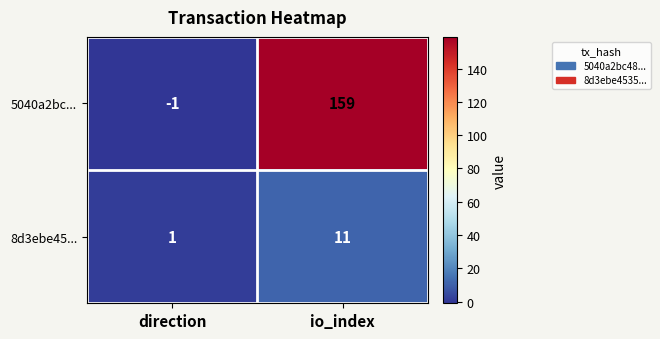

Reading left to right, extract all data points from this chart.

5040a2bc...: -1	159
8d3ebe45...: 1	11